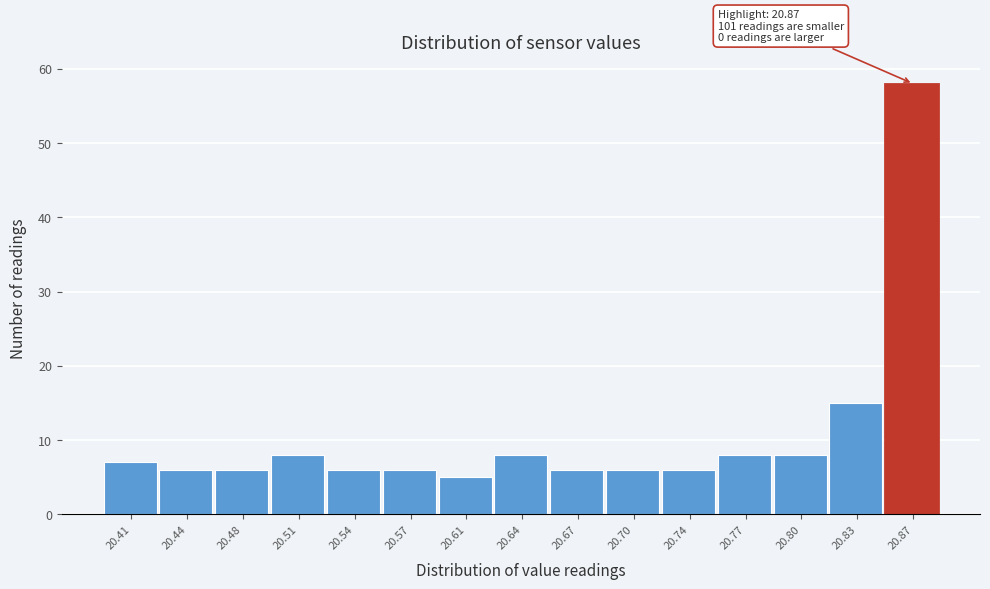

Reading left to right, transcribe all the data shown in this chart.

7	6	6	8	6	6	5	8	6	6	6	8	8	15	58